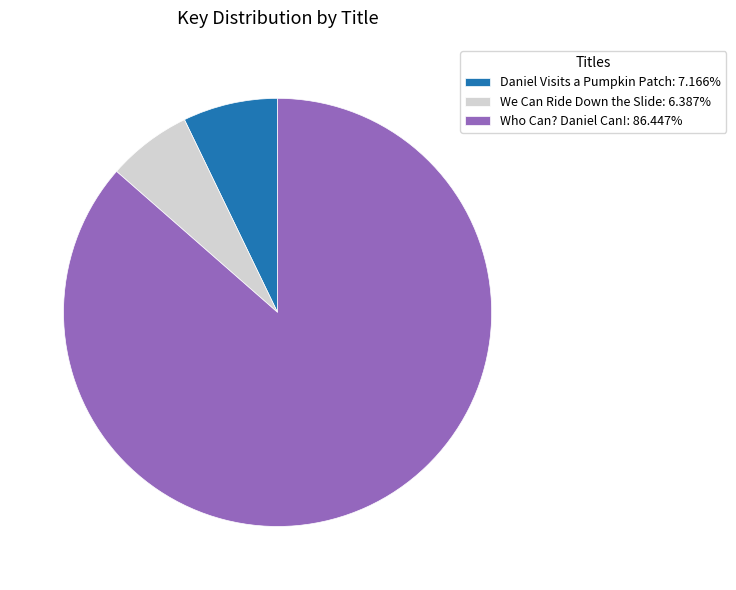

What is the smallest slice in the pie chart?

We Can Ride Down the Slide